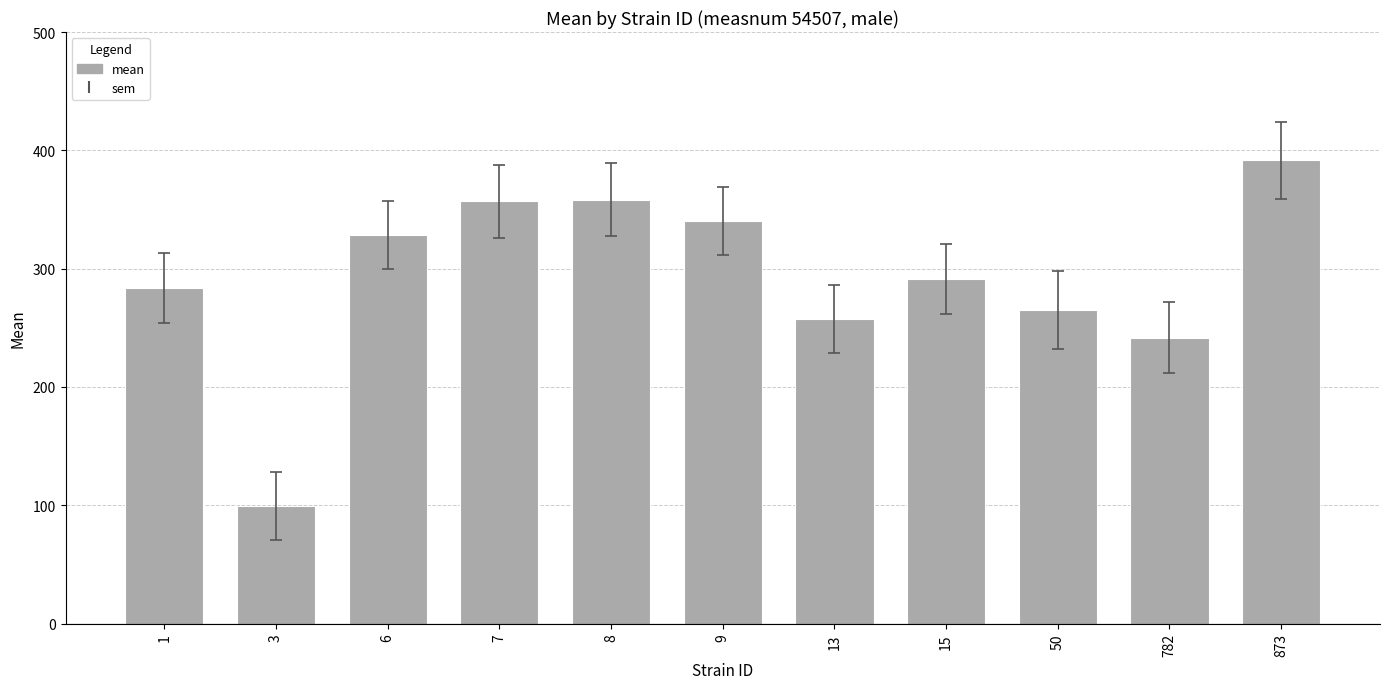

What is the maximum value shown in the chart?

391.5